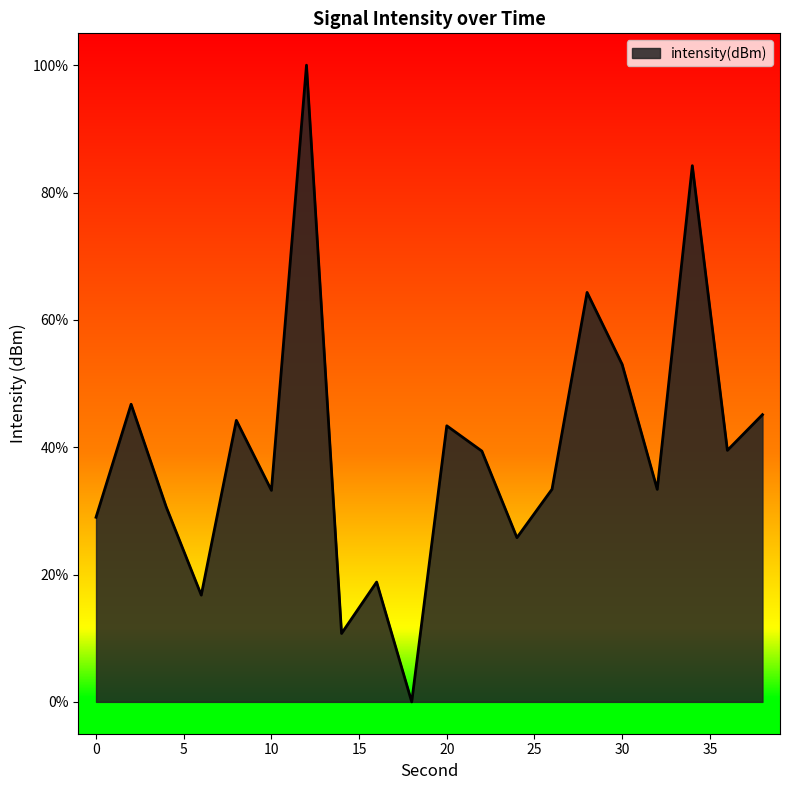

What is the difference between the maximum and minimum values?

100.0